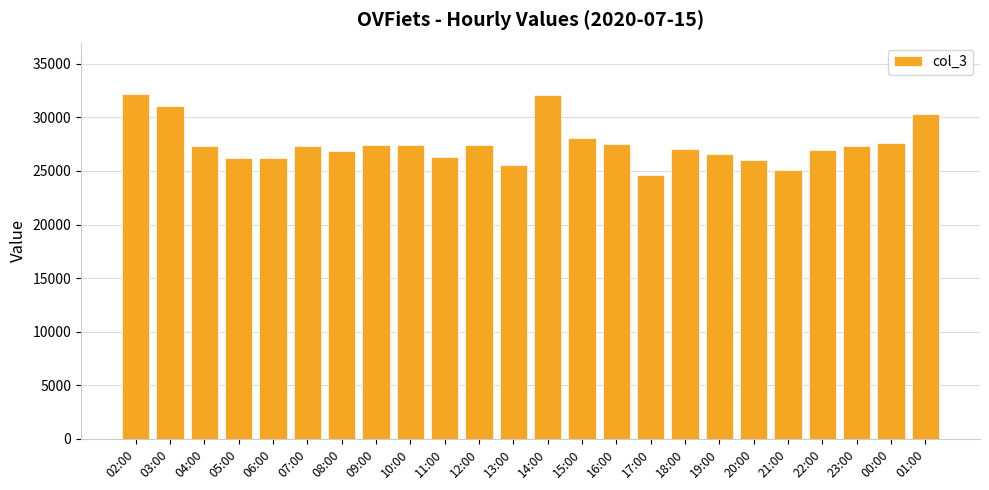

How many series are shown in this chart?

1